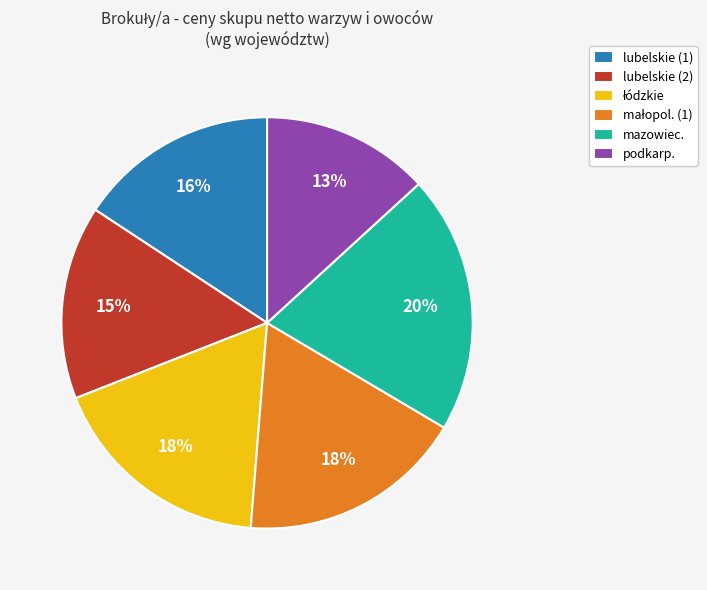

Does mazowiec. account for over 50% of the chart?

No